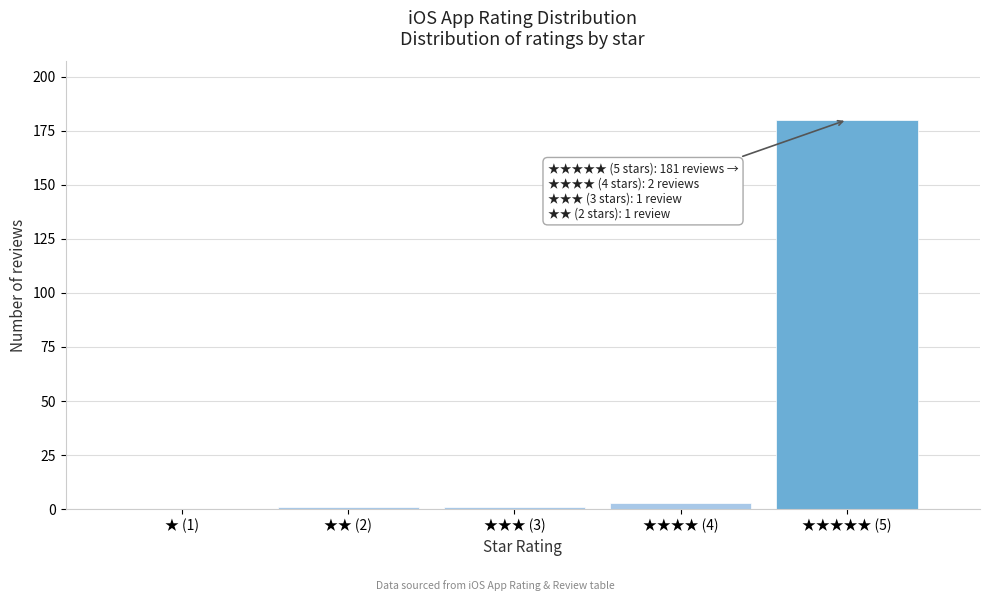

Reading left to right, transcribe all the data shown in this chart.

★ (1)=0	★★ (2)=1	★★★ (3)=1	★★★★ (4)=3	★★★★★ (5)=180